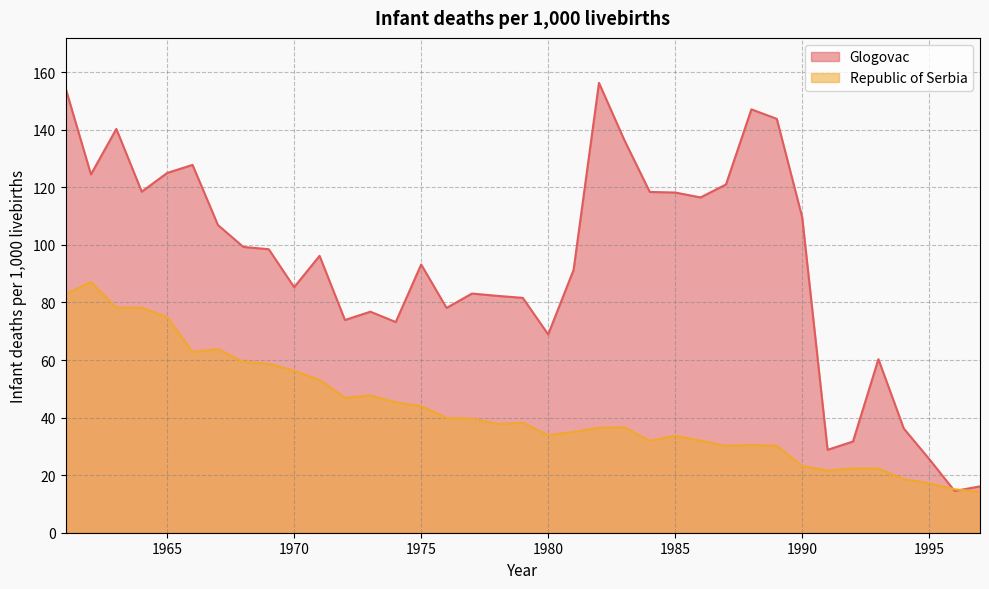

At which category does the chart reach its minimum across all series?

1997